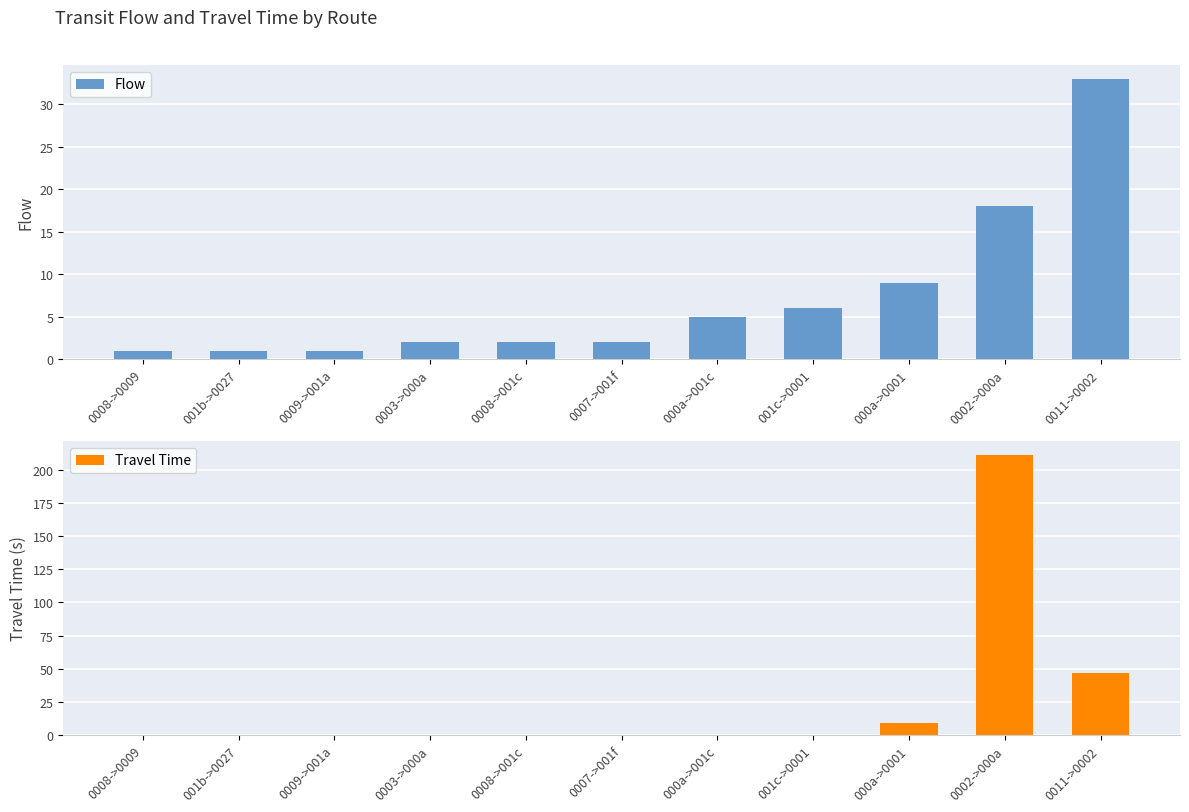

Are the bars horizontal?

No